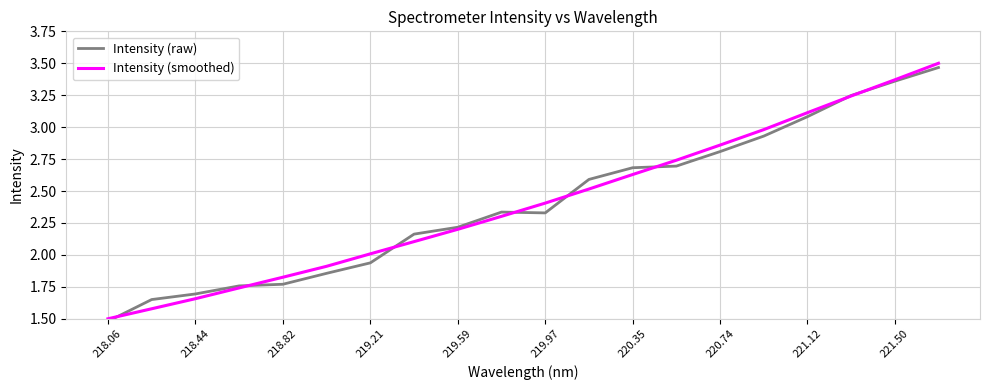

Which series has the widest spread of values?

Intensity (smoothed)